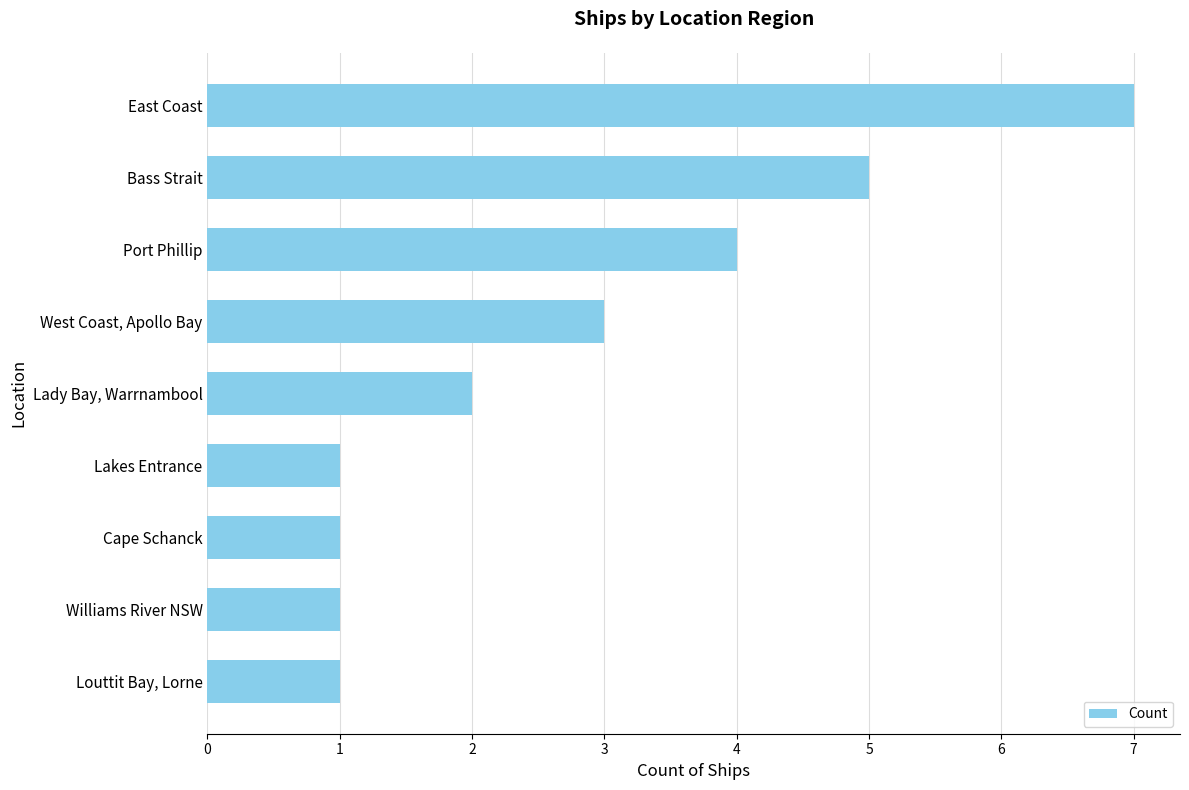

Are the bars horizontal?

Yes